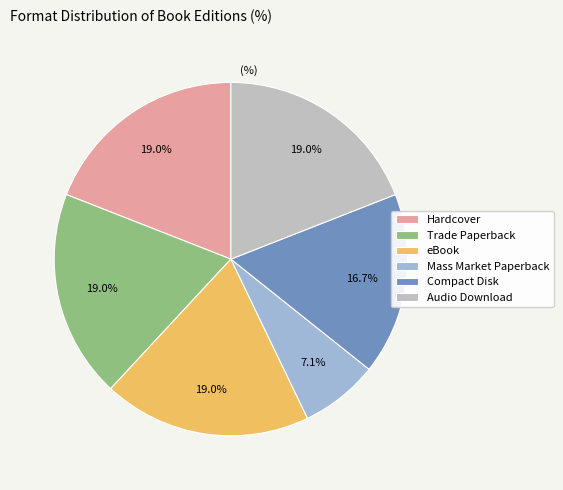

True or false: Hardcover accounts for 12% of the total.

False